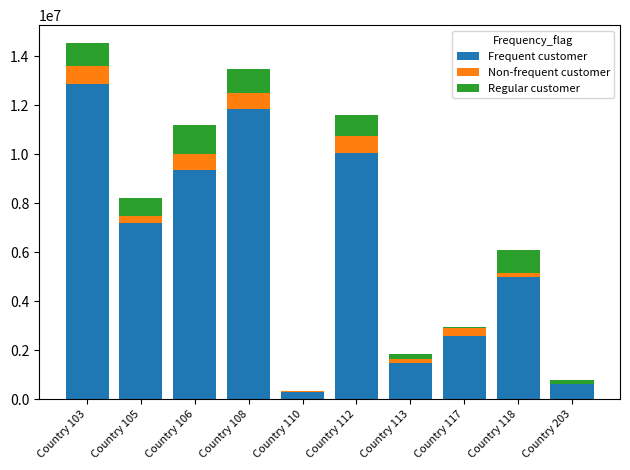

What is the maximum value for Frequent customer?

12886823